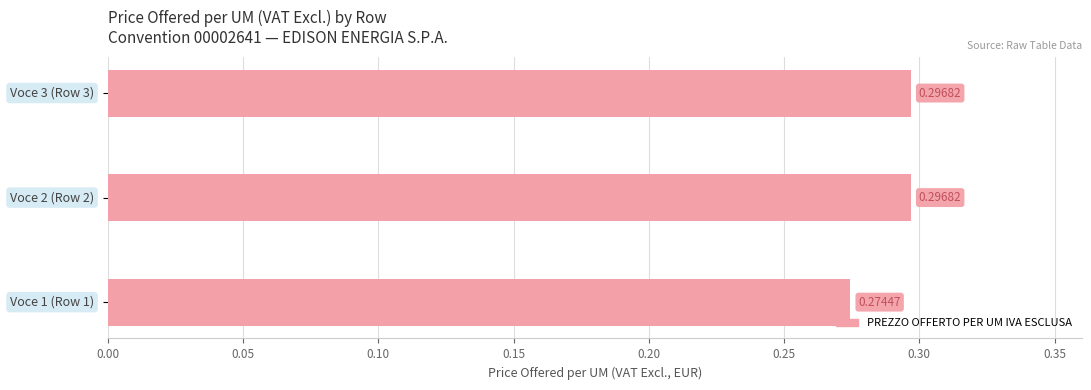

What is the minimum value shown in the chart?

0.3